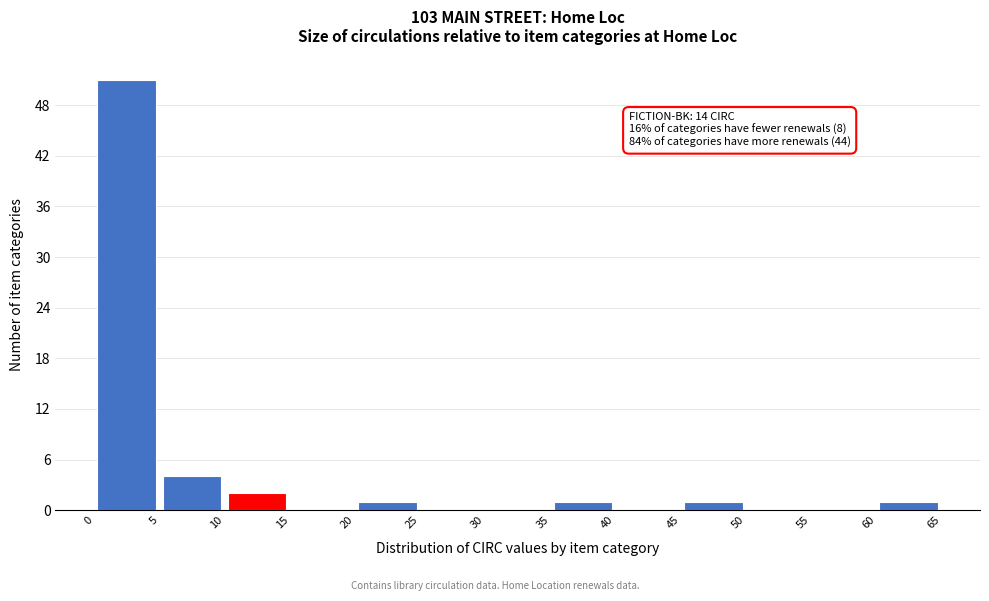

Over which range of the x-axis is the bar tallest?

0 to 5